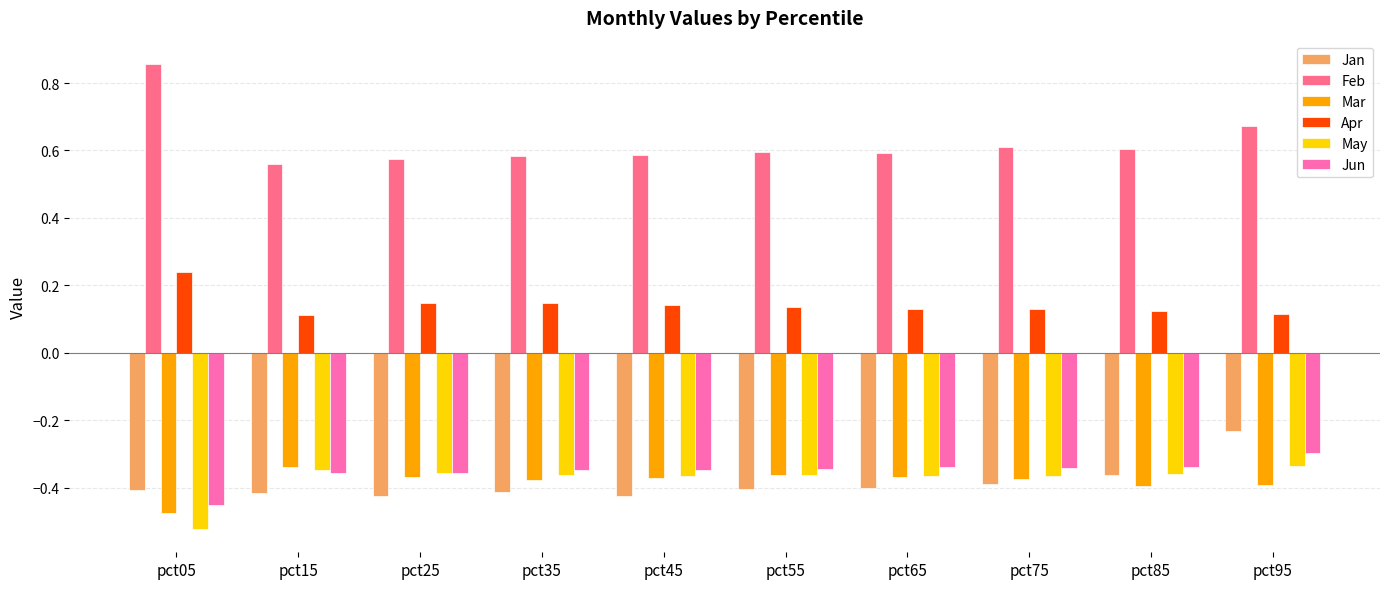

What is the spread (max minus min) of values at pct15?

1.0